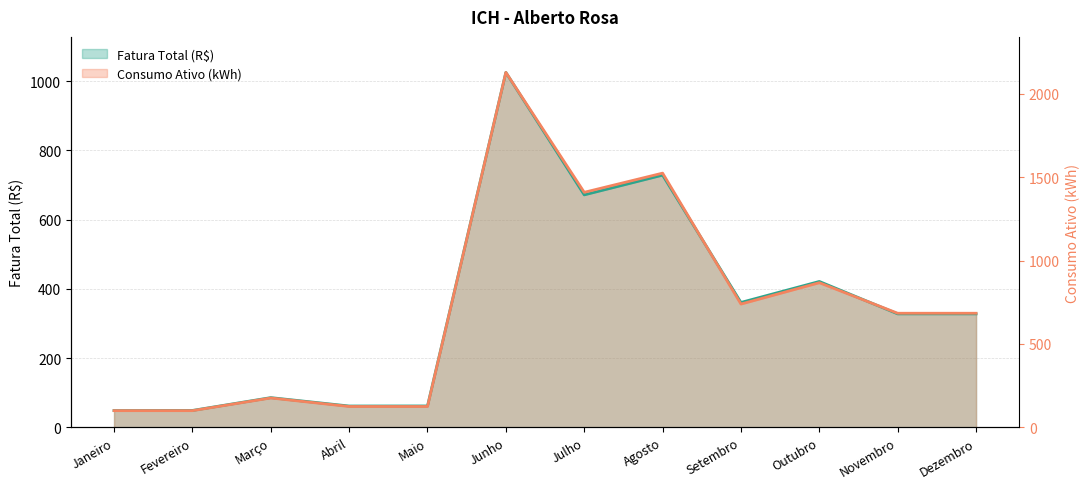

How many intersections are there between Consumo Ativo (kWh) and Fatura Total (R$)?

2